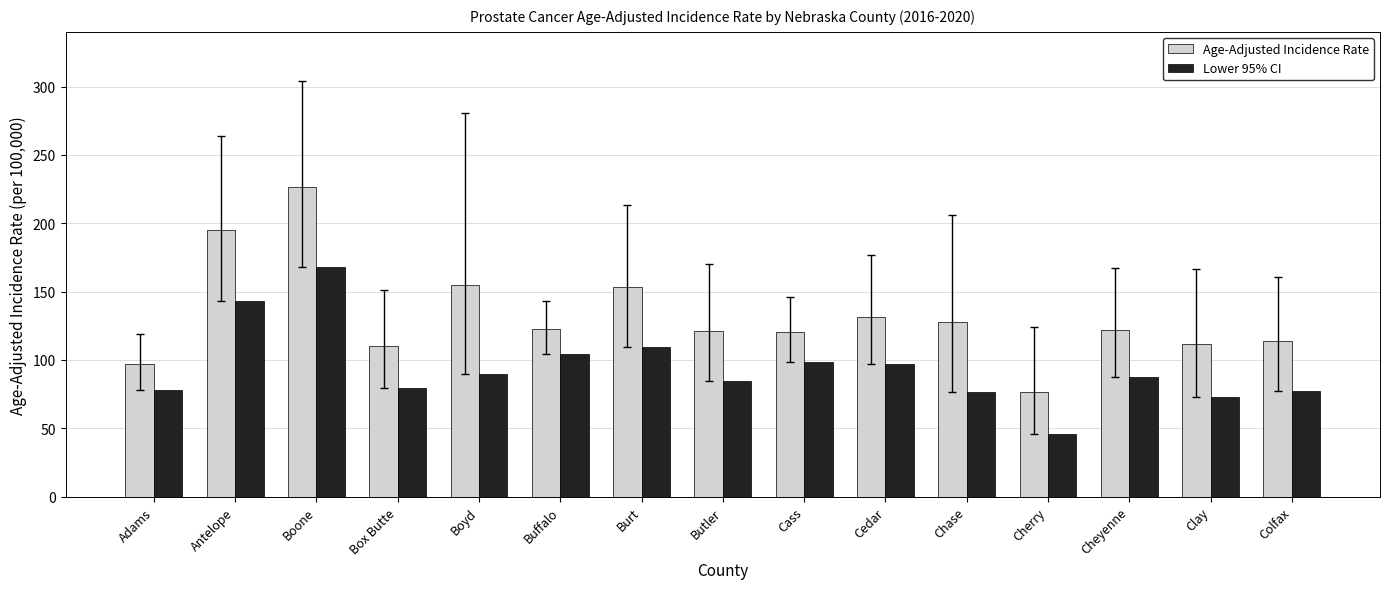

What is the greatest value displayed?

226.7